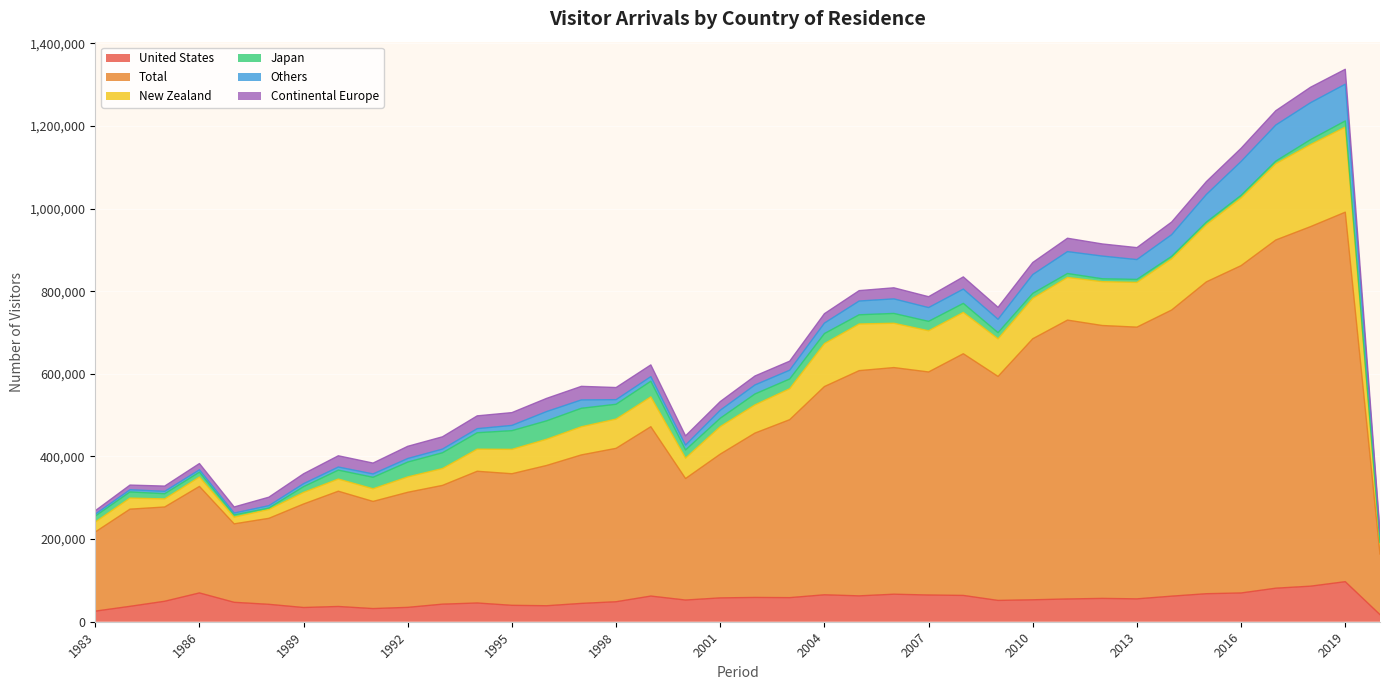

Does the chart display data point markers on the line(s)?

No